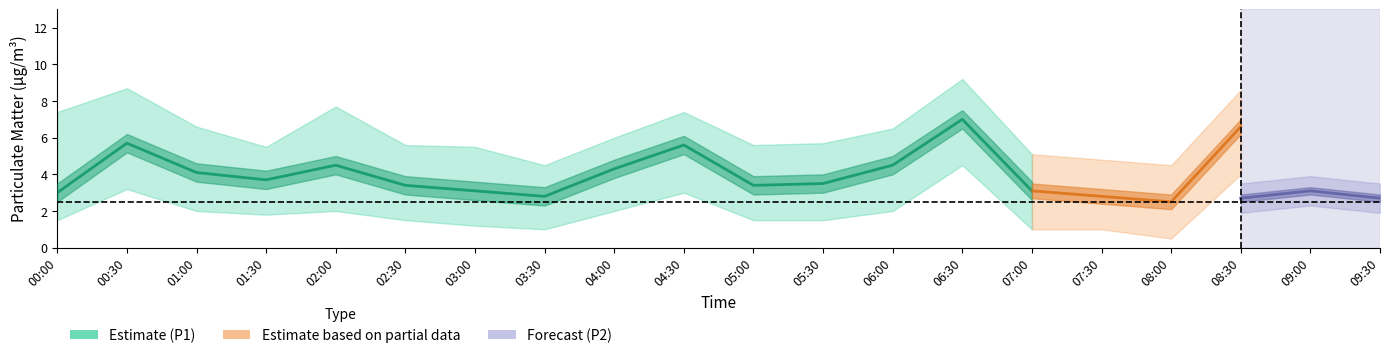

Which series ends up on top after the final intersection of P1_lower and P2_upper?

P2_upper